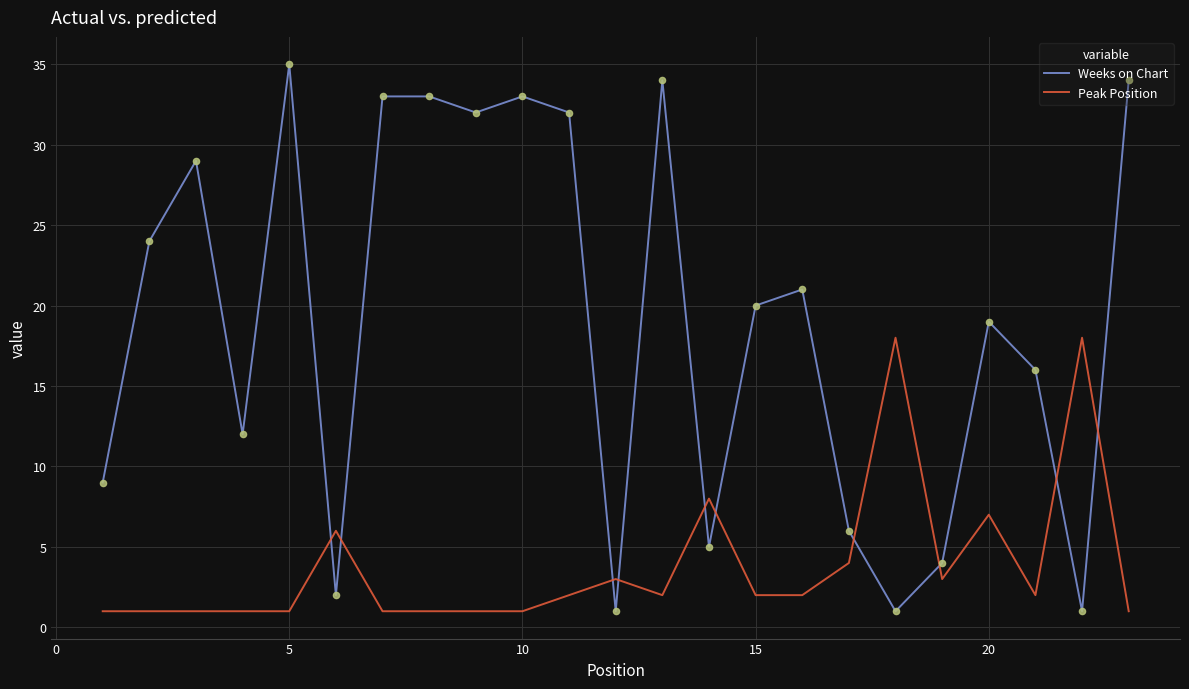

Which series has the largest range (max minus min)?

Weeks on Chart